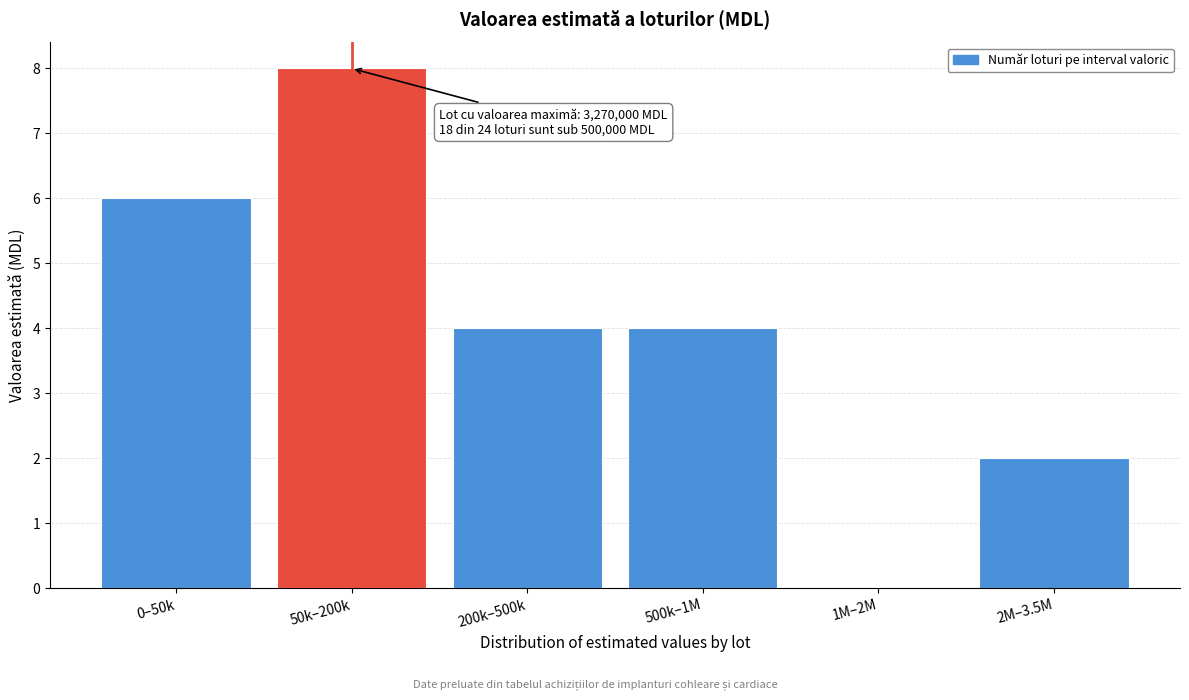

The chart shows a value of 0 at 1M–2M. True or false?

True